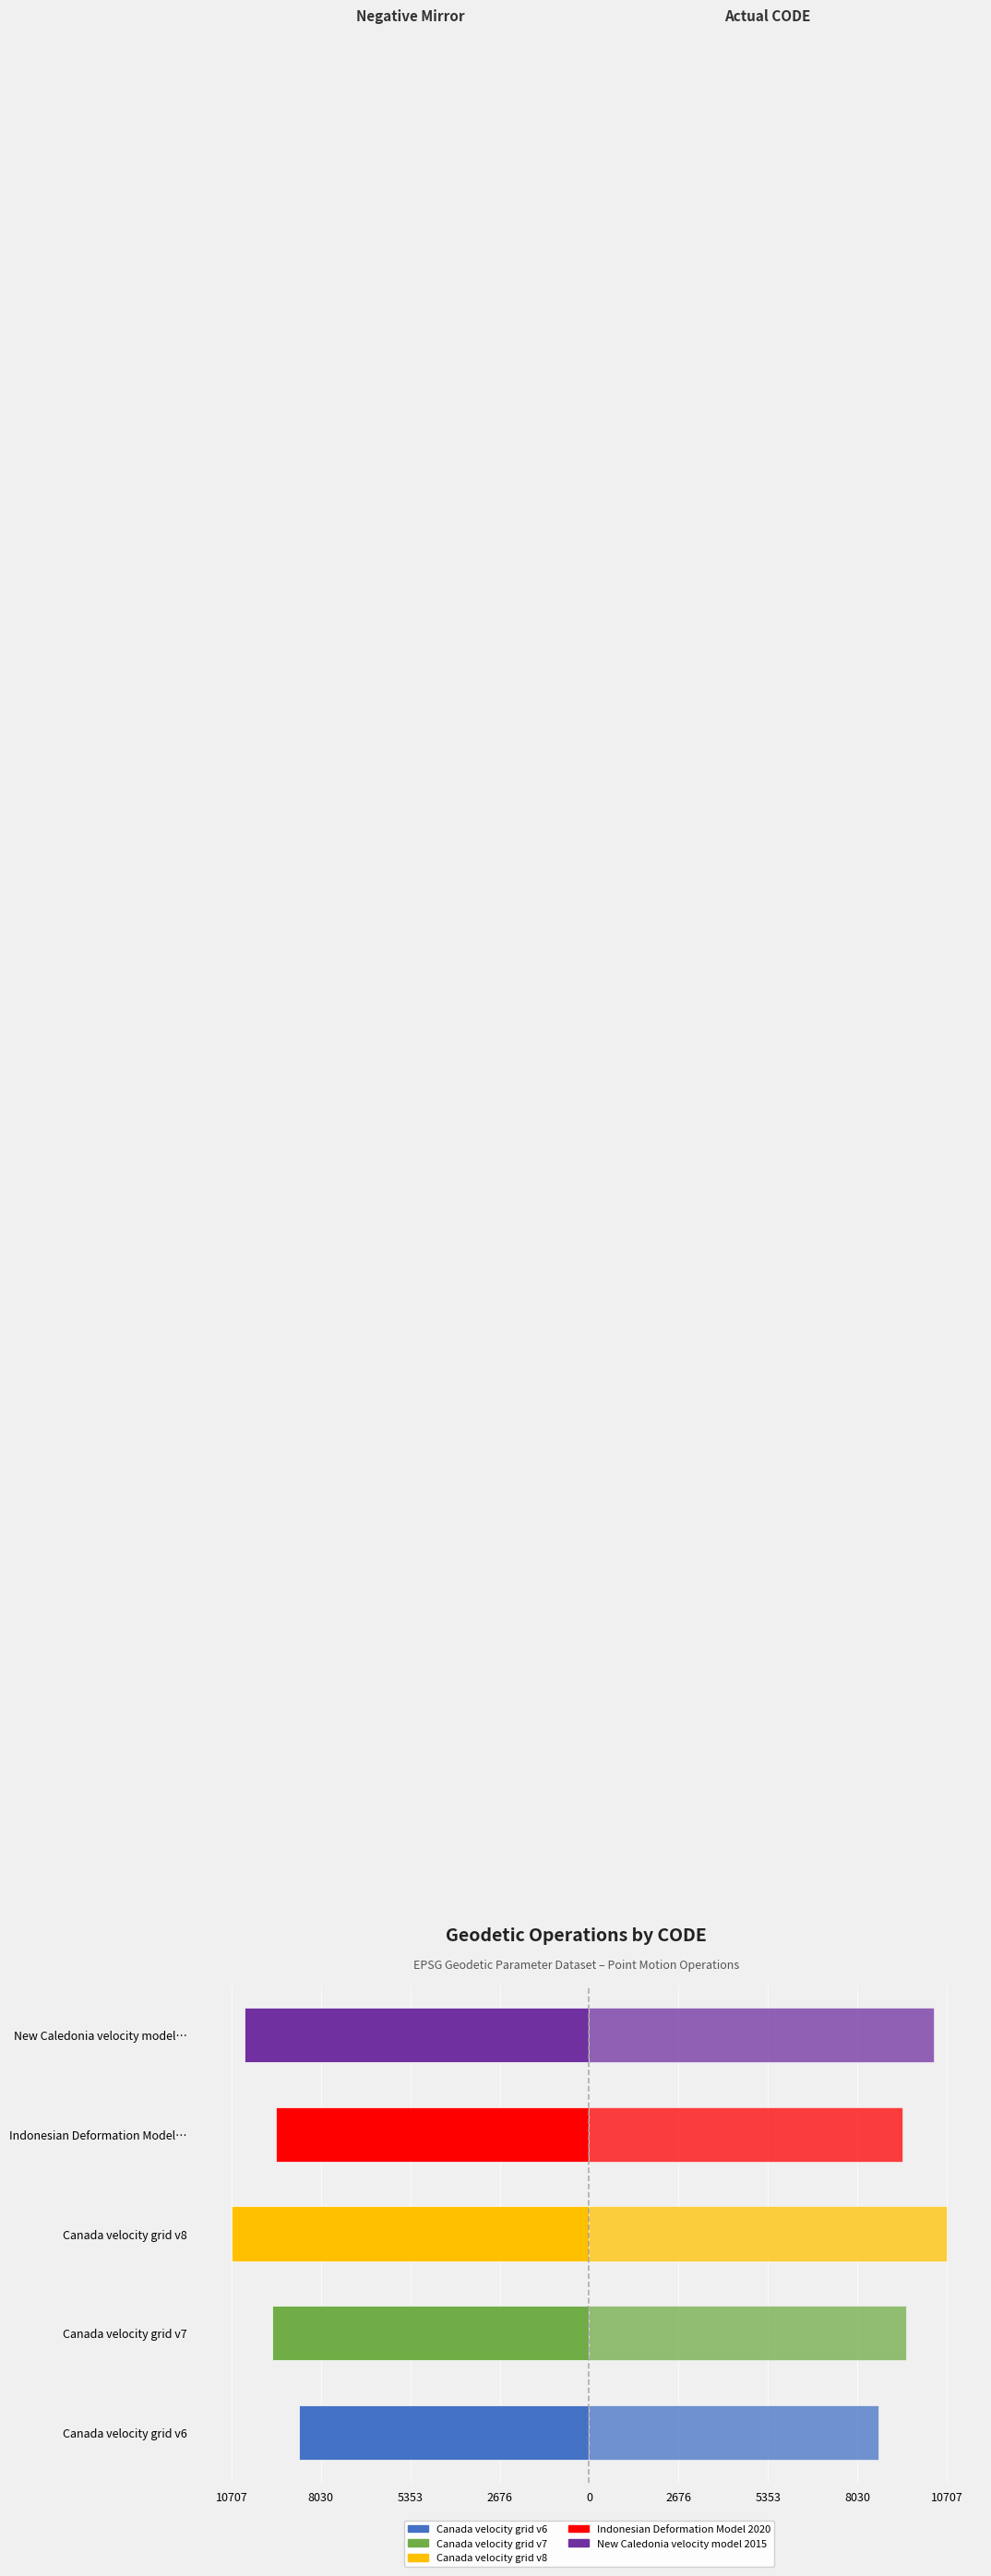

Is the value of CODE (right) at 0 greater than the value of CODE (left) at 8030?

Yes